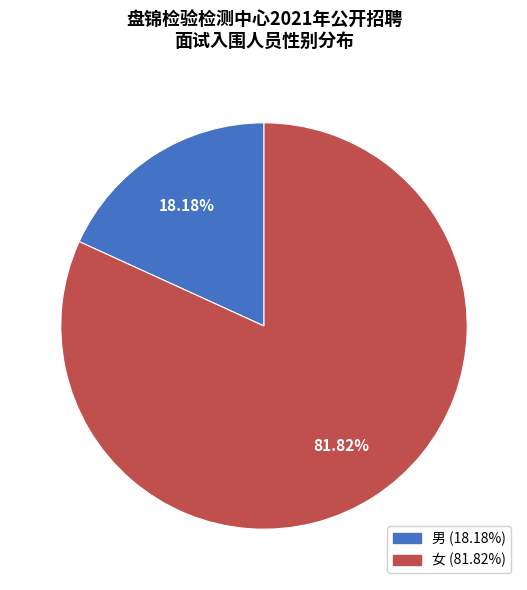

Which slice represents more than half of the pie?

女